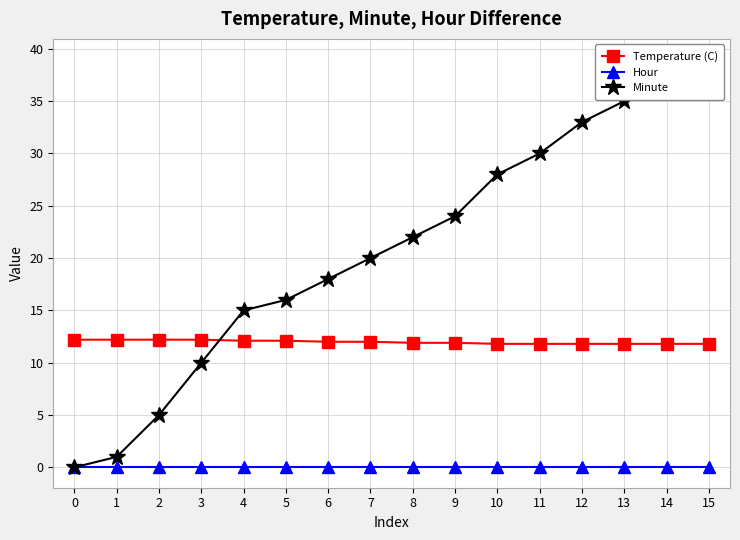

The value of Minute at 8 is 7.7. True or false?

False